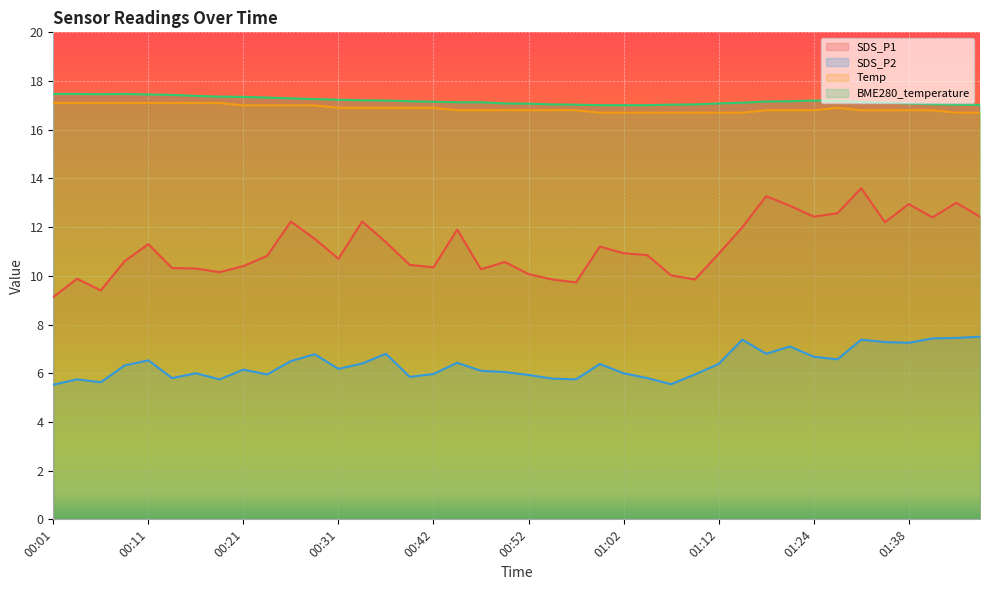

What is the maximum value for Temp?

17.1